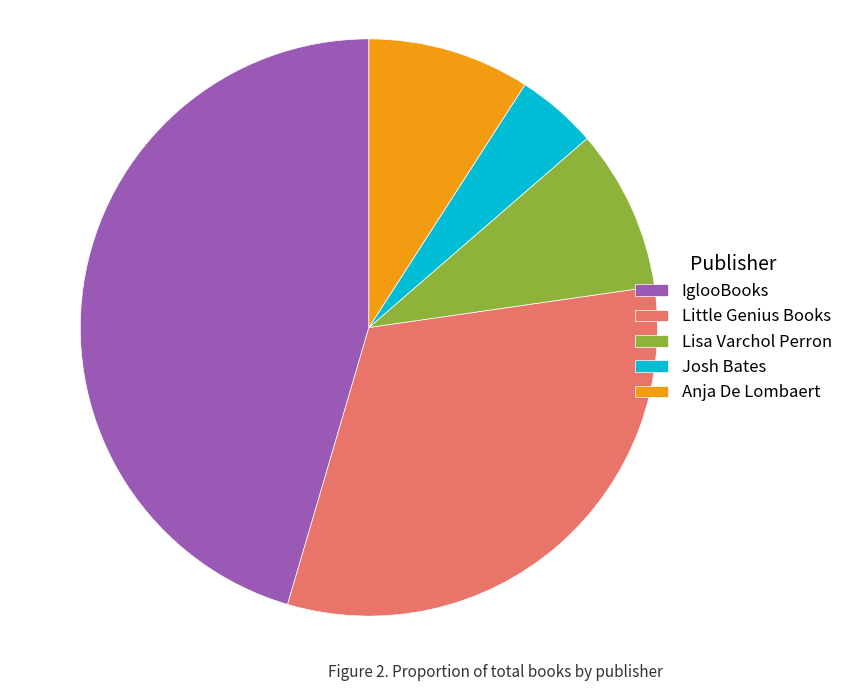

Is there any slice that represents more than half of the pie?

No